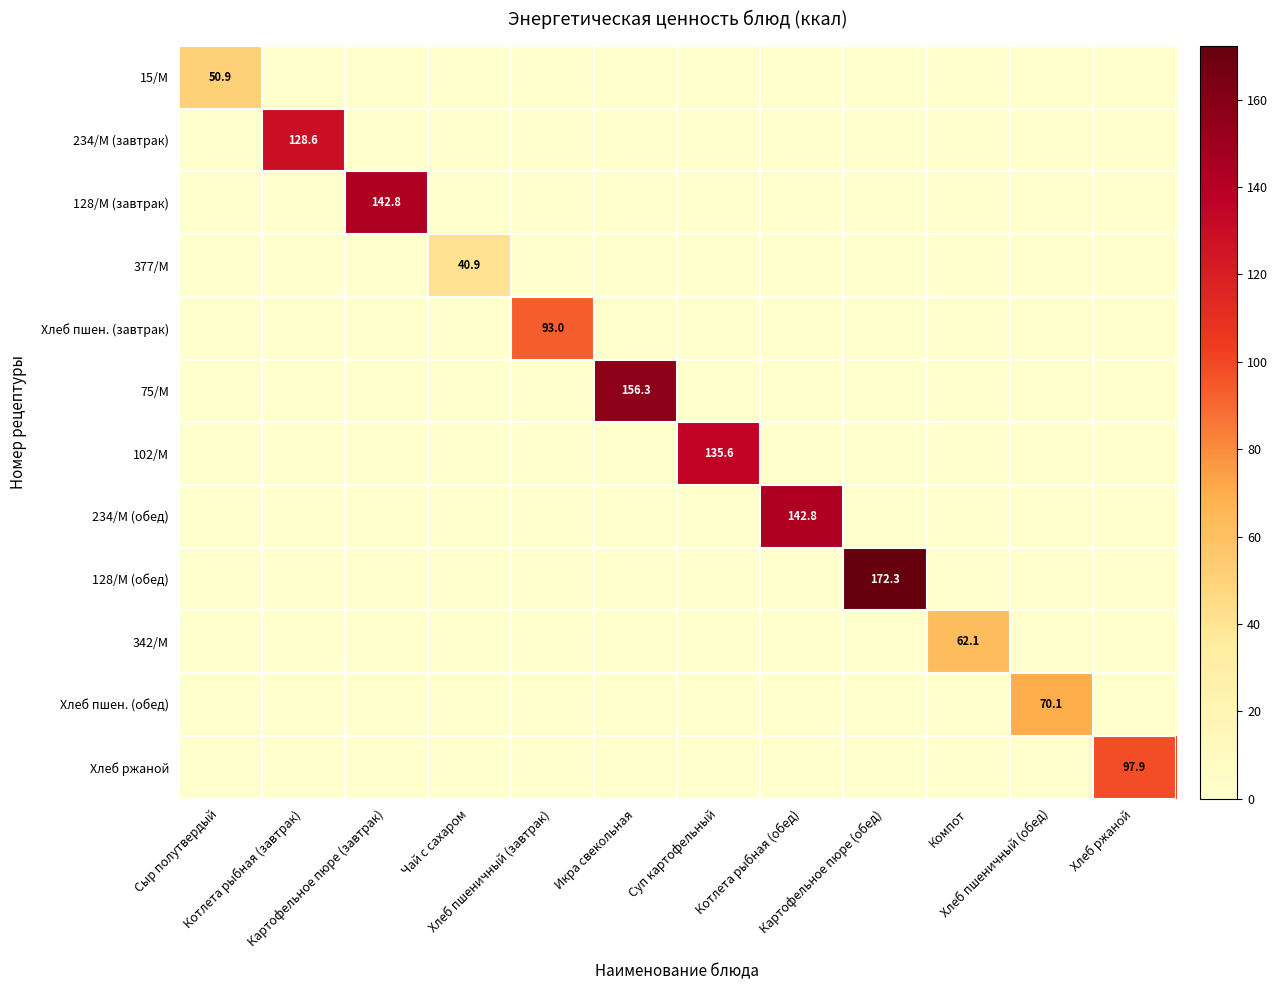

What is the maximum value shown in the chart?

172.3